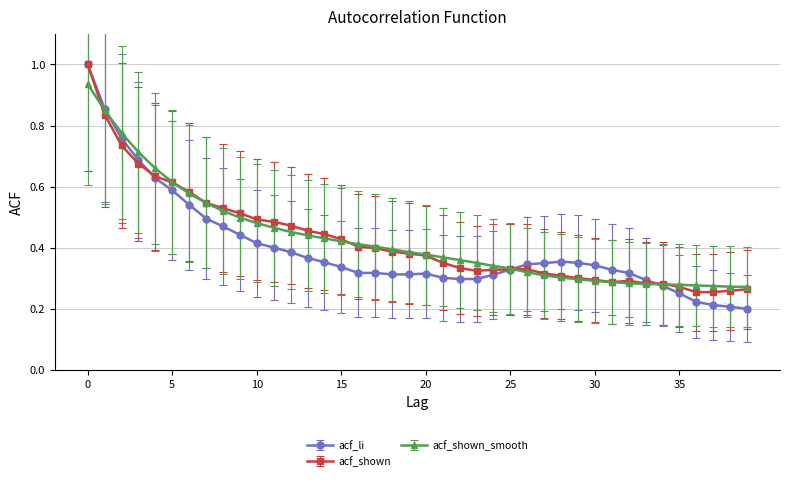

Which series has the widest spread of values?

acf_li